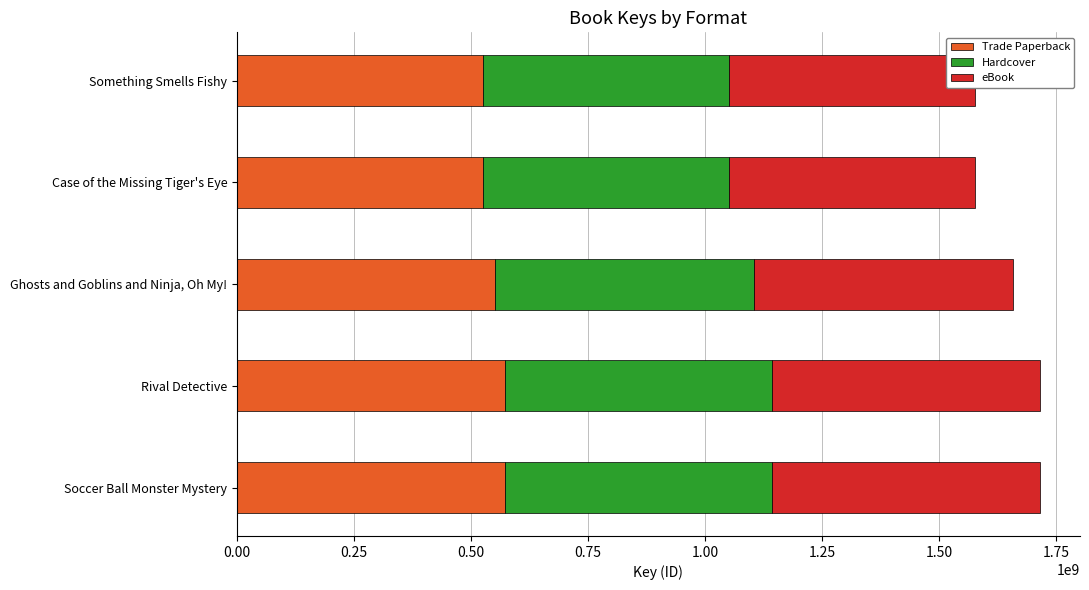

What is the average value of the Trade Paperback series?

549526563